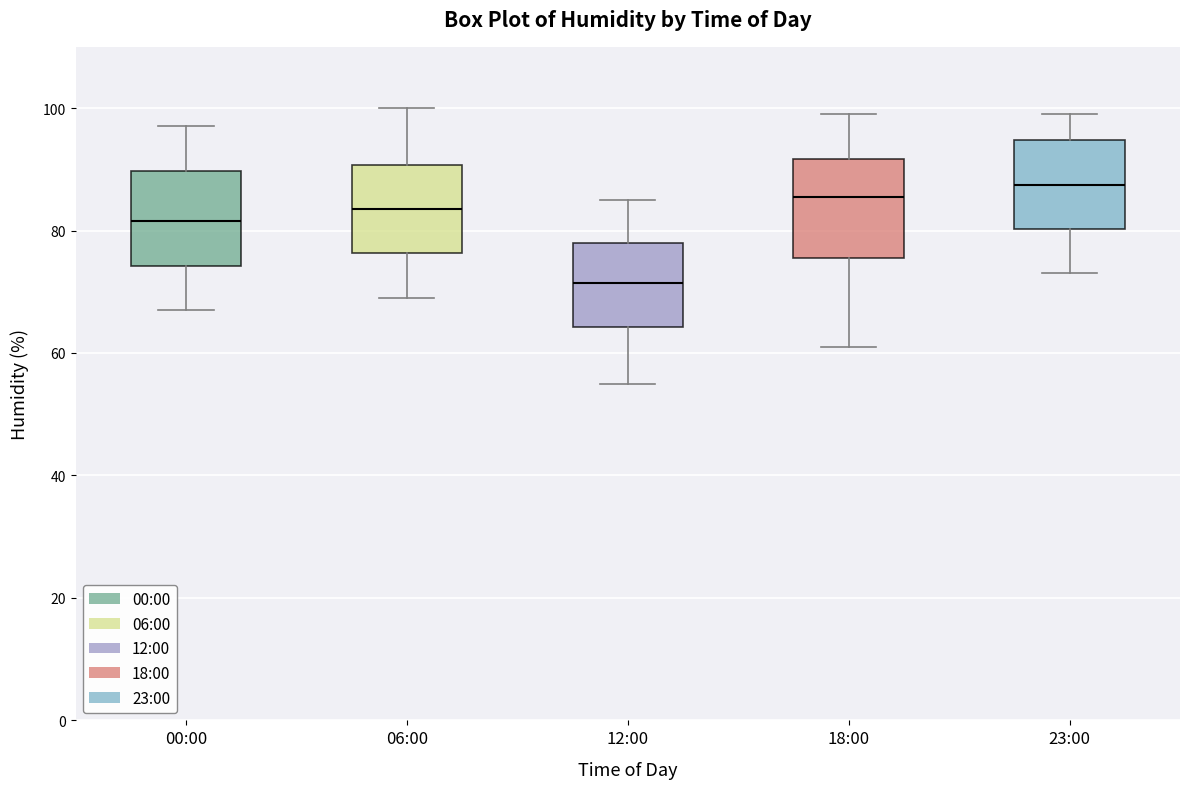

Reading left to right, read every box against the y-axis: the position of its median line, the range the box covers, and the ends of its whiskers. The values are not printed on the chart, so give them approximately, as read against the axis.

00:00: median 82, box 74 to 90, whiskers 68 to 98
06:00: median 84, box 76 to 90, whiskers 70 to 100
12:00: median 72, box 64 to 78, whiskers 56 to 86
18:00: median 86, box 76 to 92, whiskers 62 to 100
23:00: median 88, box 80 to 94, whiskers 74 to 100